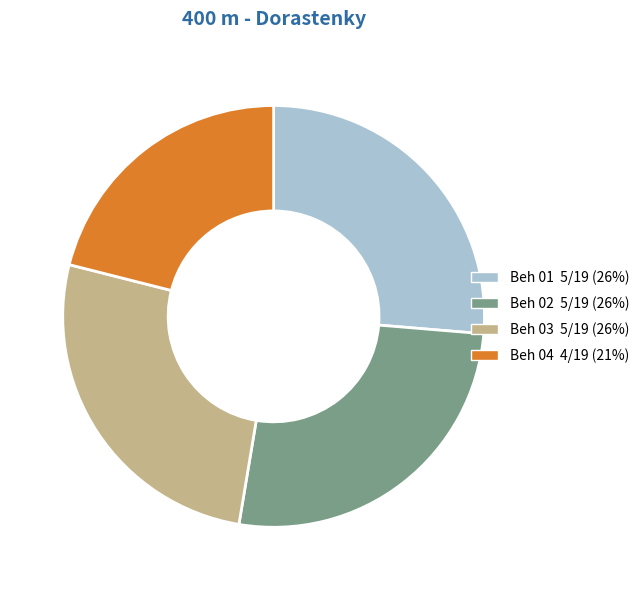

Which category has the smallest portion of the pie?

Beh 04